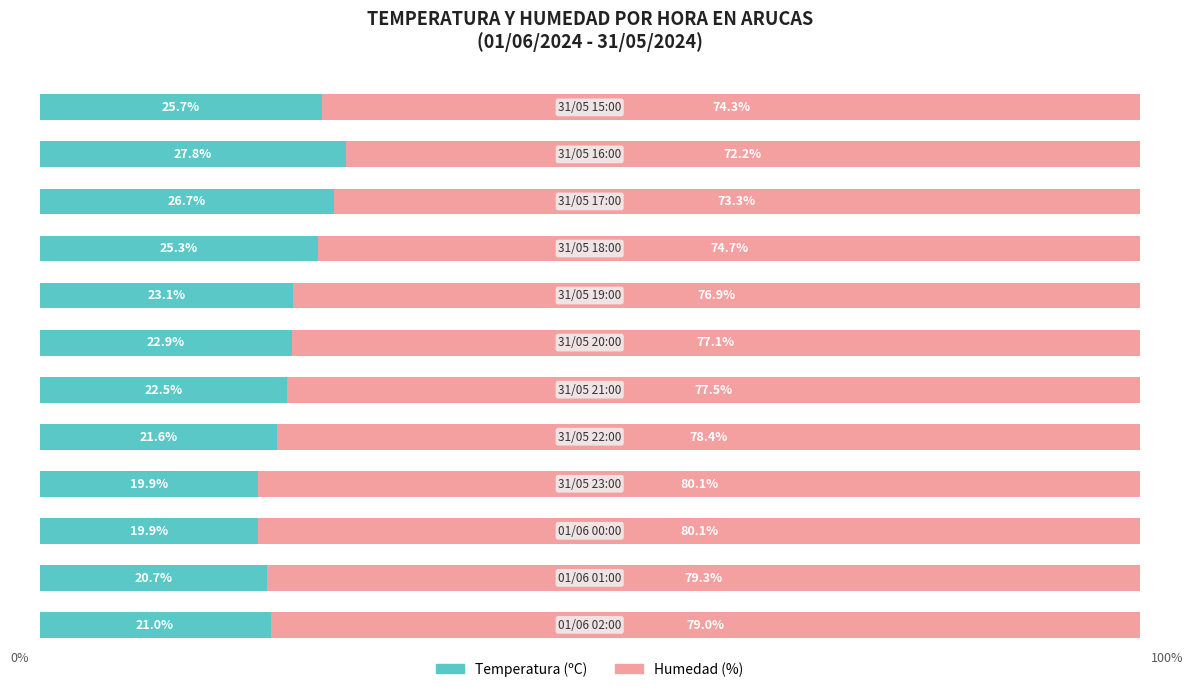

What are all the series names shown in the legend?

Temperatura (ºC), Humedad (%)